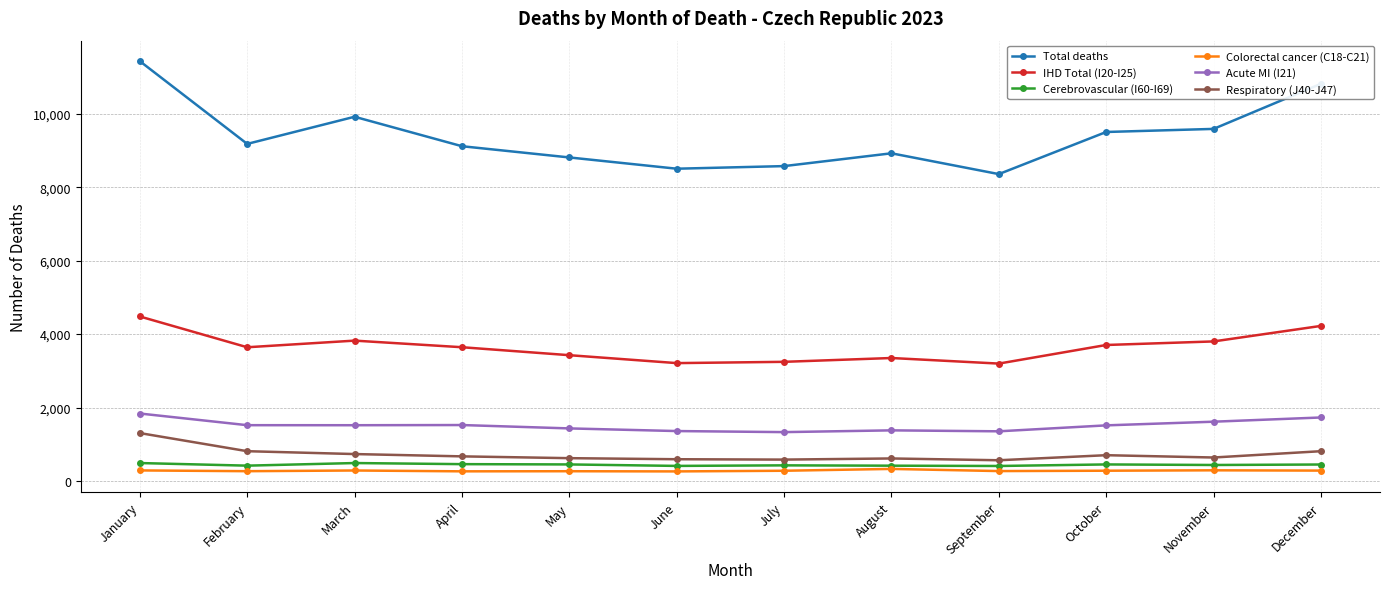

Where is the first local minimum for Total deaths?

February